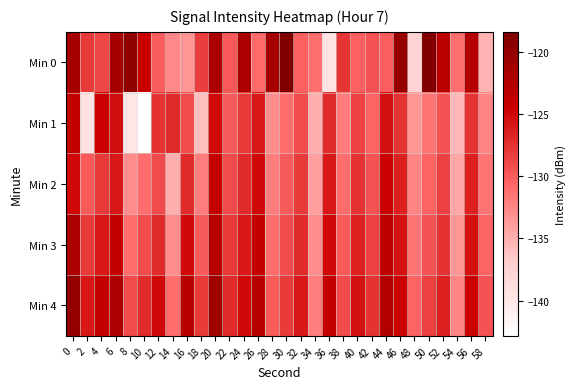

Rank the series at 14 from lowest to highest value.

Min 2, Min 3, Min 0, Min 4, Min 1